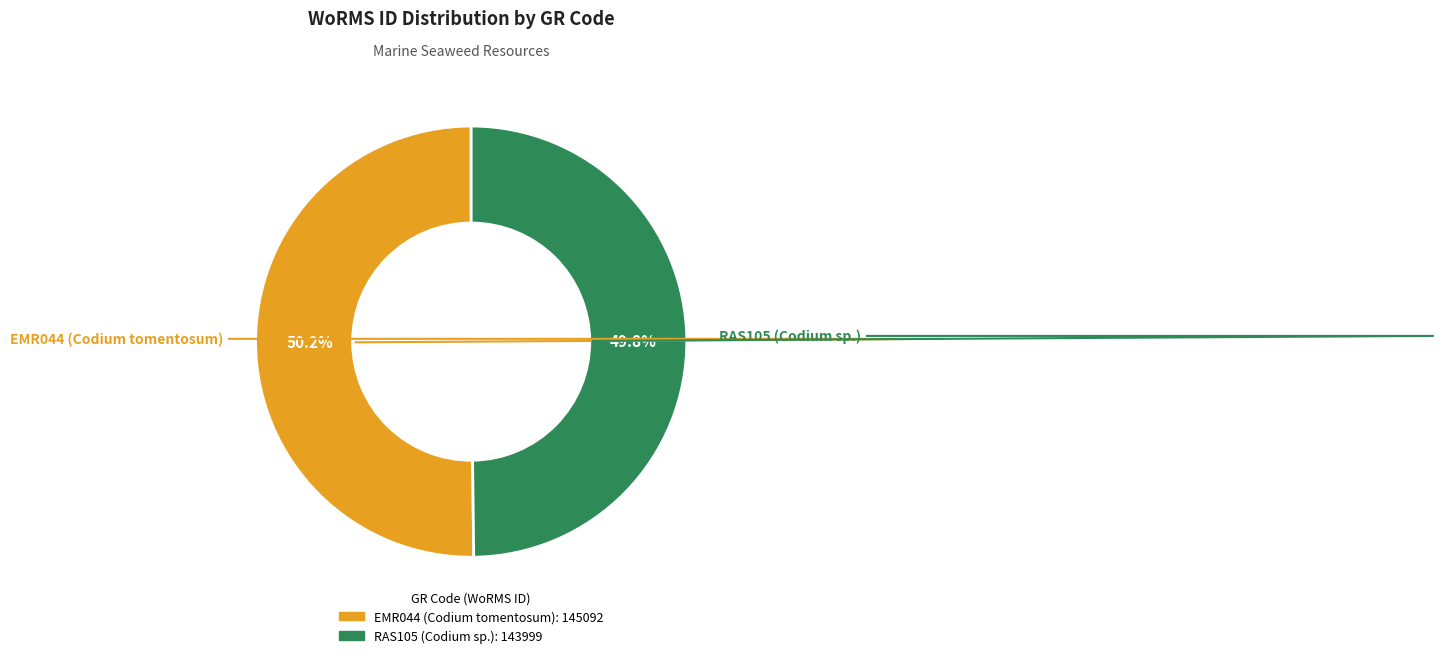

What percentage is the EMR044 (Codium tomentosum) slice, to the nearest percent?

50%